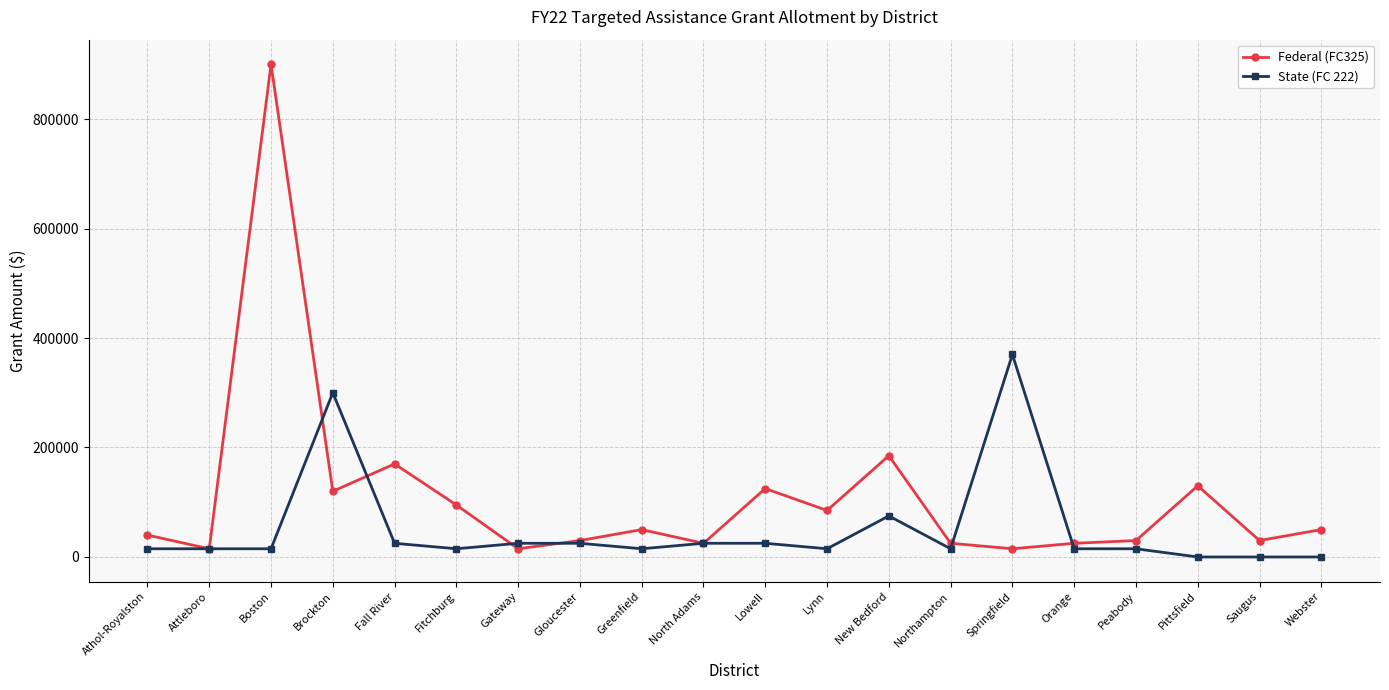

List the series in order of their overall mean, lowest first.

State (FC 222), Federal (FC325)